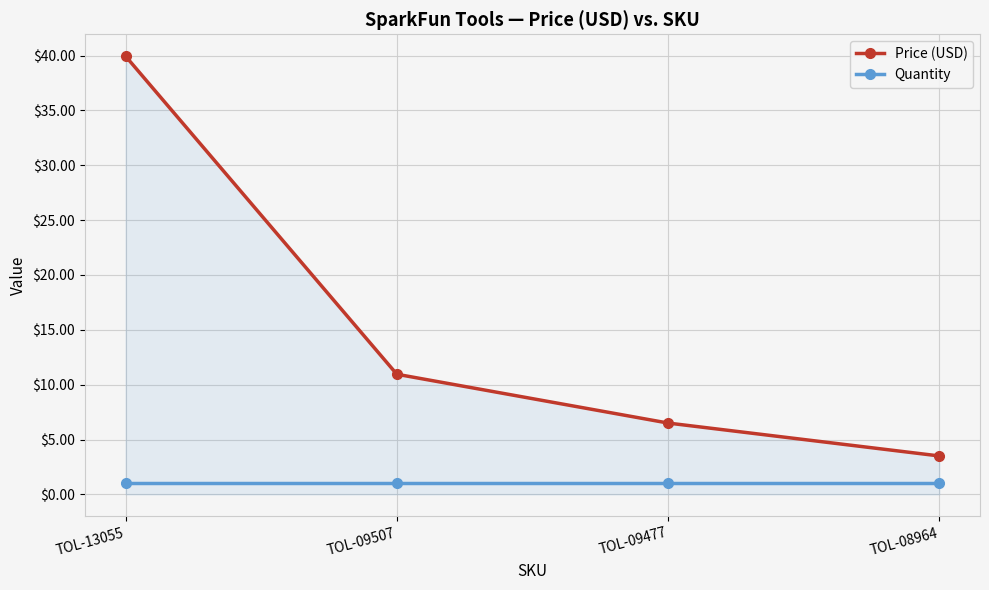

What is the spread (max minus min) of values at TOL-08964?

2.5